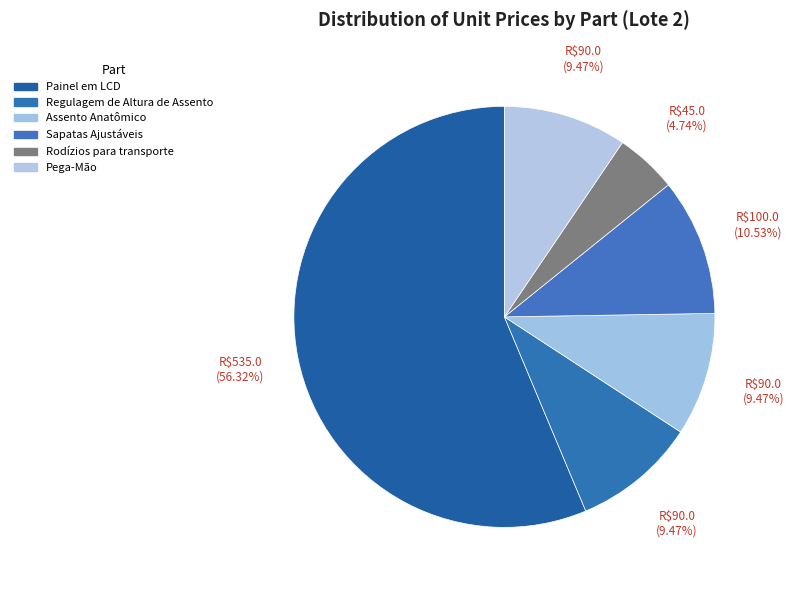

Is there any slice that represents more than half of the pie?

Yes